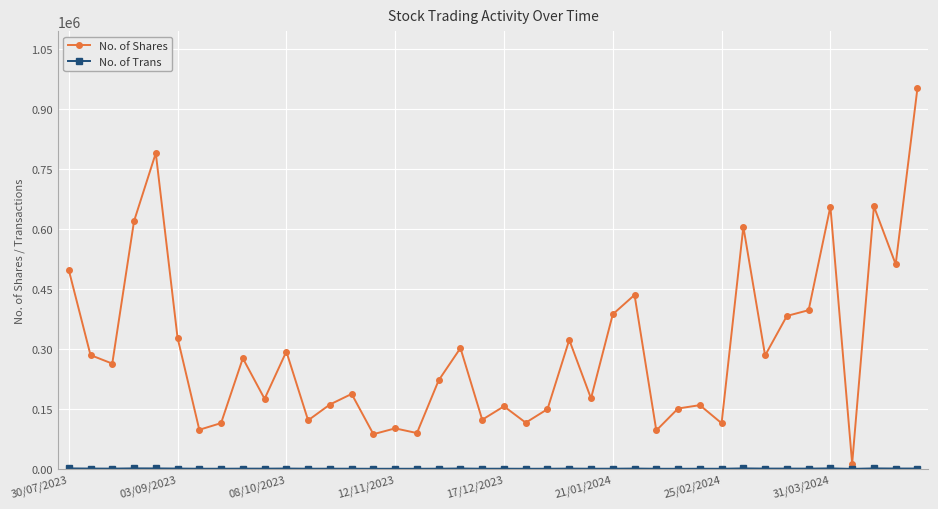

Which series has the widest spread of values?

No. of Shares